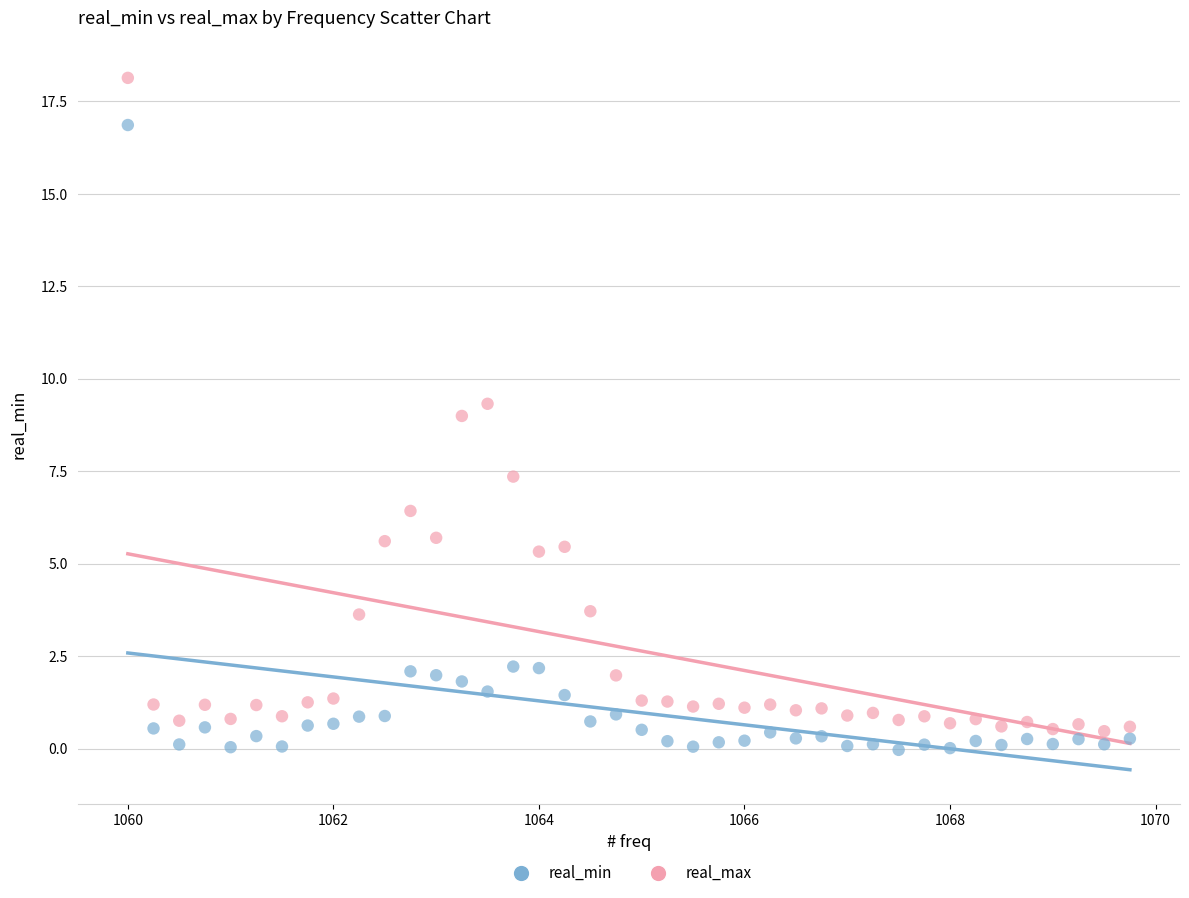

Which series contains the highest Y value?

real_max